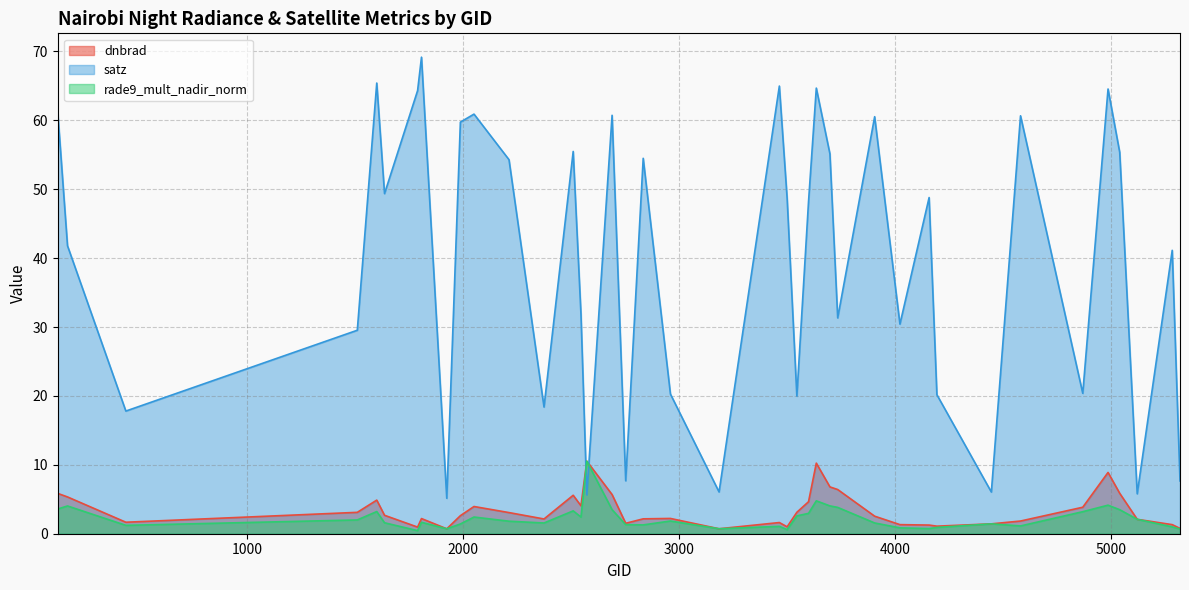

What is the difference between the second highest and minimum values in the dnbrad series?

9.5